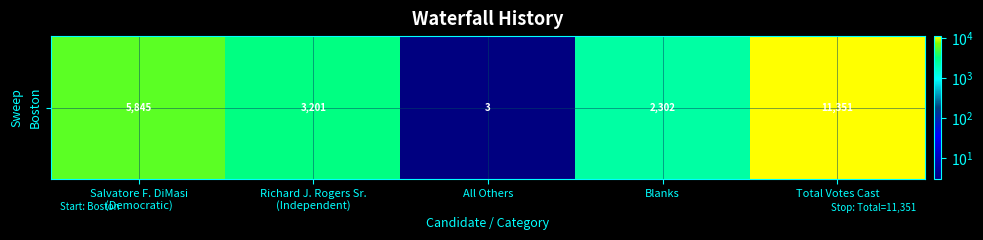

Reading left to right, list all the values displayed in this chart.

5845	3201	3	2302	11351